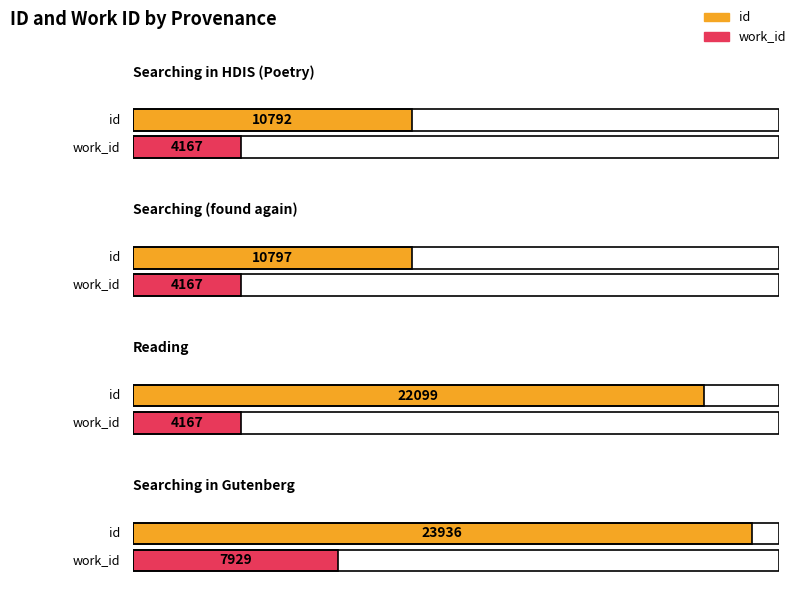

What is the minimum value shown in the chart?

4167